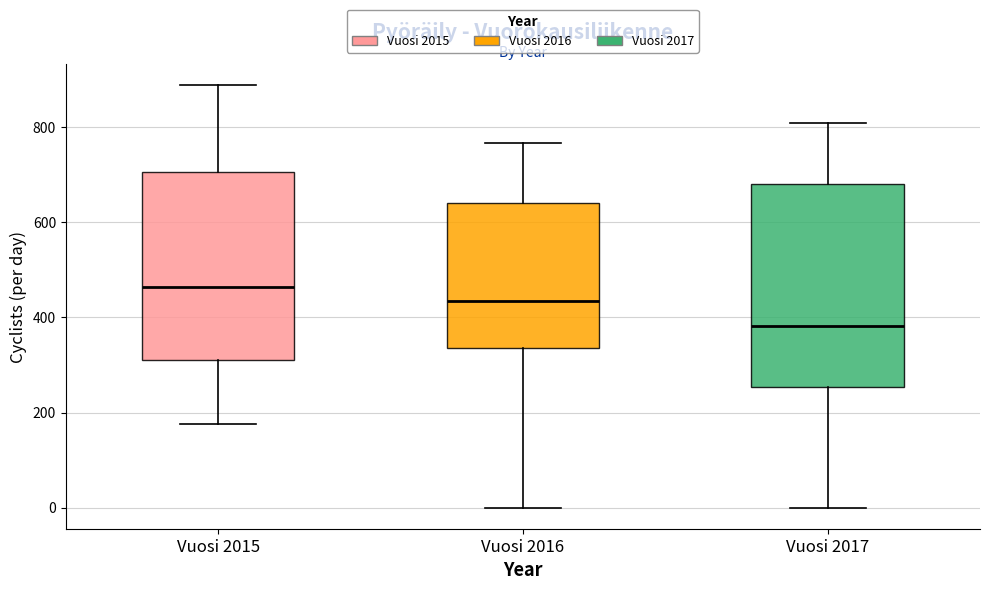

Which box has the highest median line?

Vuosi 2015